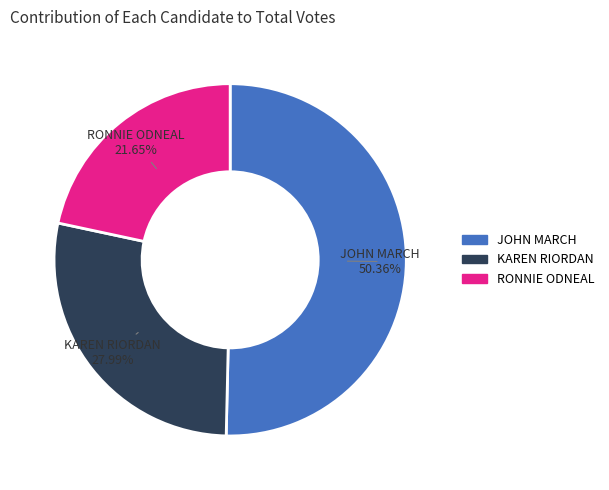

Does any single category account for the majority?

Yes